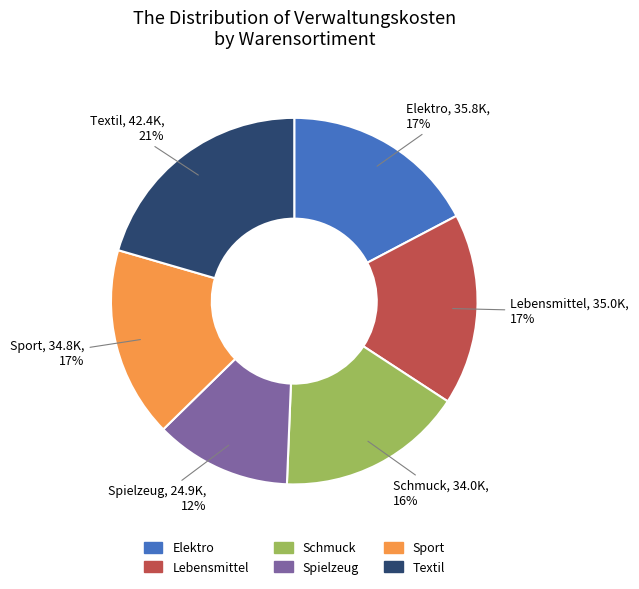

Is the sum of Sport and Textil greater than half?

No